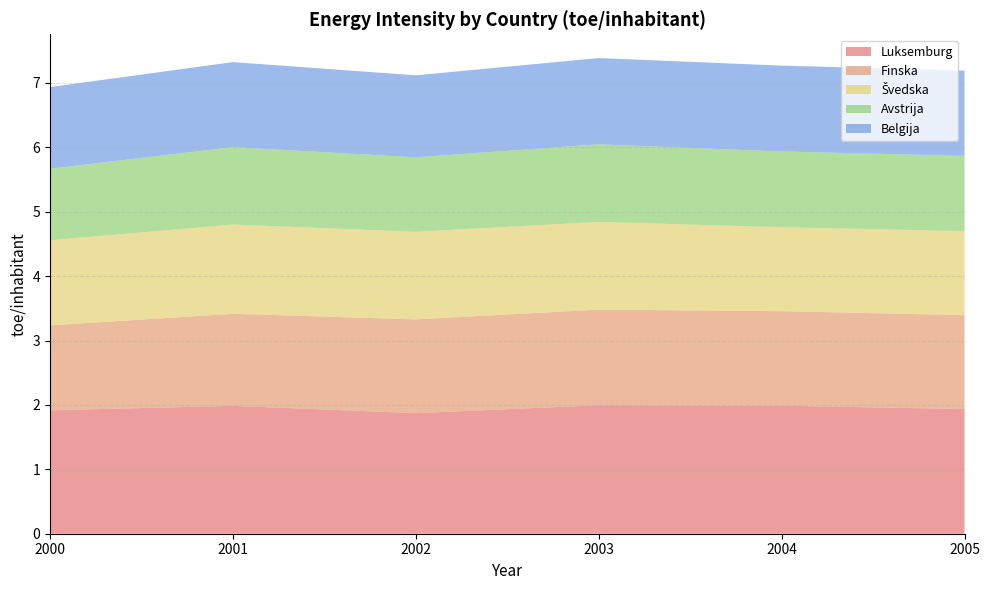

Reading left to right, list all the values displayed in this chart.

Luksemburg: 1.9	2.0	1.9	2.0	2.0	1.9
Finska: 1.3	1.4	1.5	1.5	1.5	1.5
Švedska: 1.3	1.4	1.4	1.4	1.3	1.3
Avstrija: 1.1	1.2	1.2	1.2	1.2	1.2
Belgija: 1.3	1.3	1.3	1.3	1.3	1.3